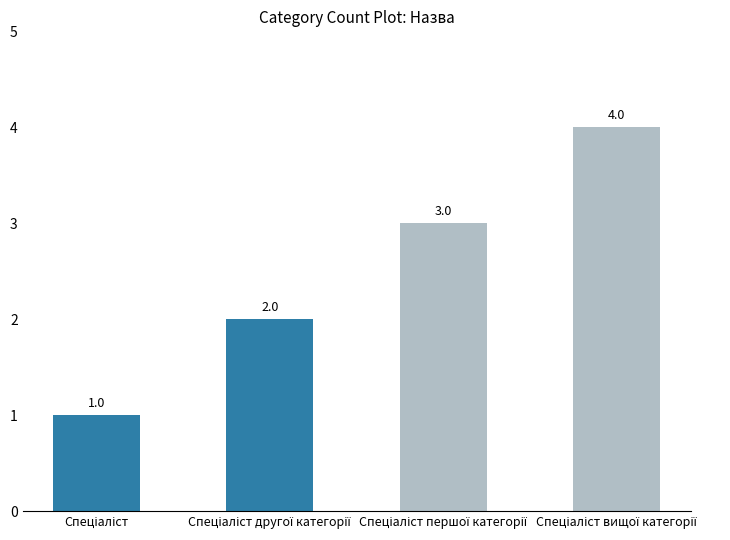

How many values are between 2 and 4?

3